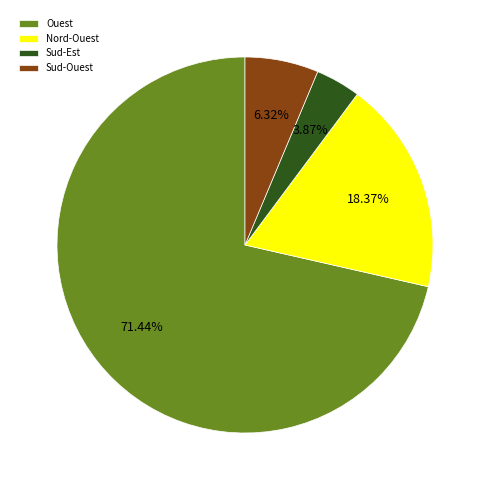

Does Sud-Est account for over 50% of the chart?

No